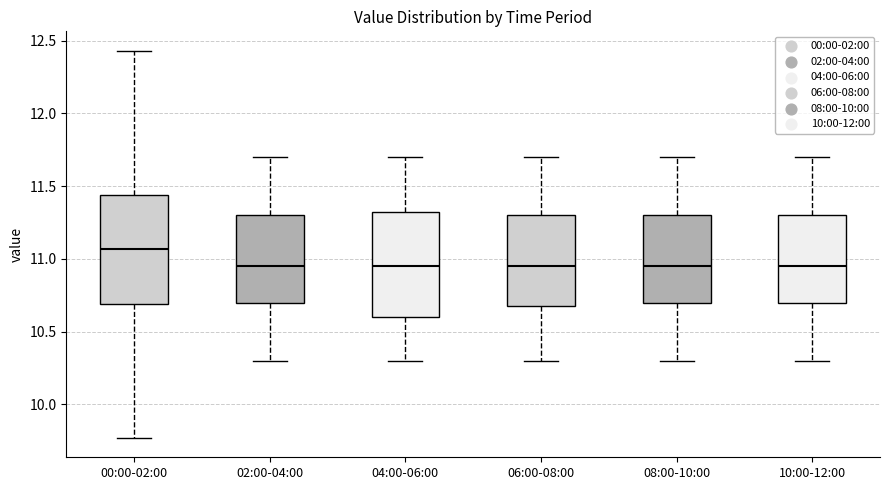

Where is the upper edge of the box for 08:00-10:00 on the y-axis? The values are not printed on the chart, so give them approximately, as read against the axis.

11.30